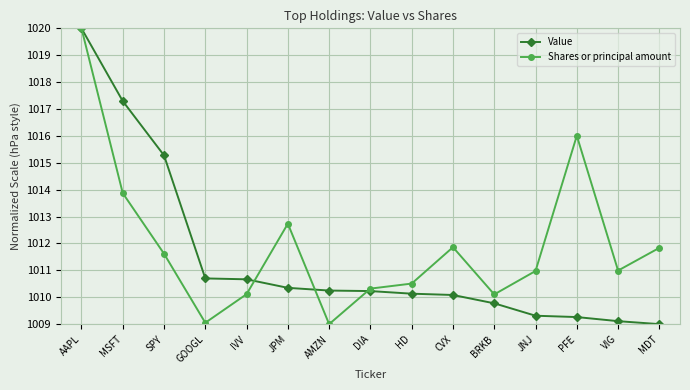

What is the sum of the Shares or principal amount values at IVV and DIA?

2020.4